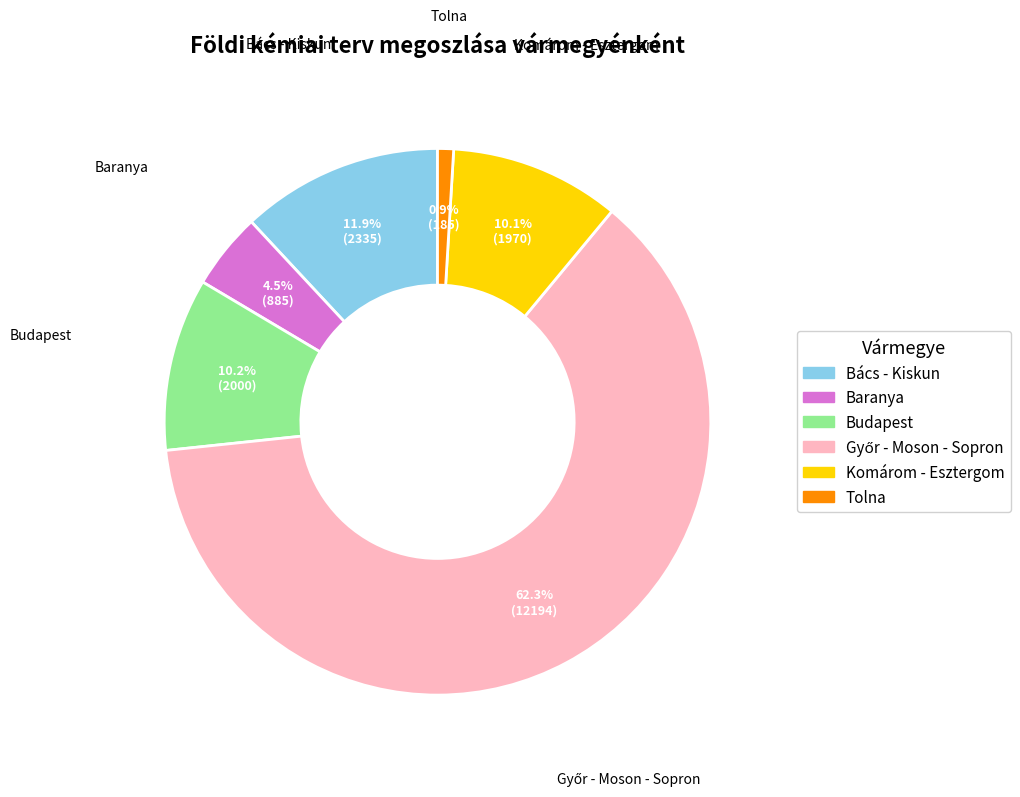

Which has a higher value, Budapest or Bács - Kiskun?

Bács - Kiskun